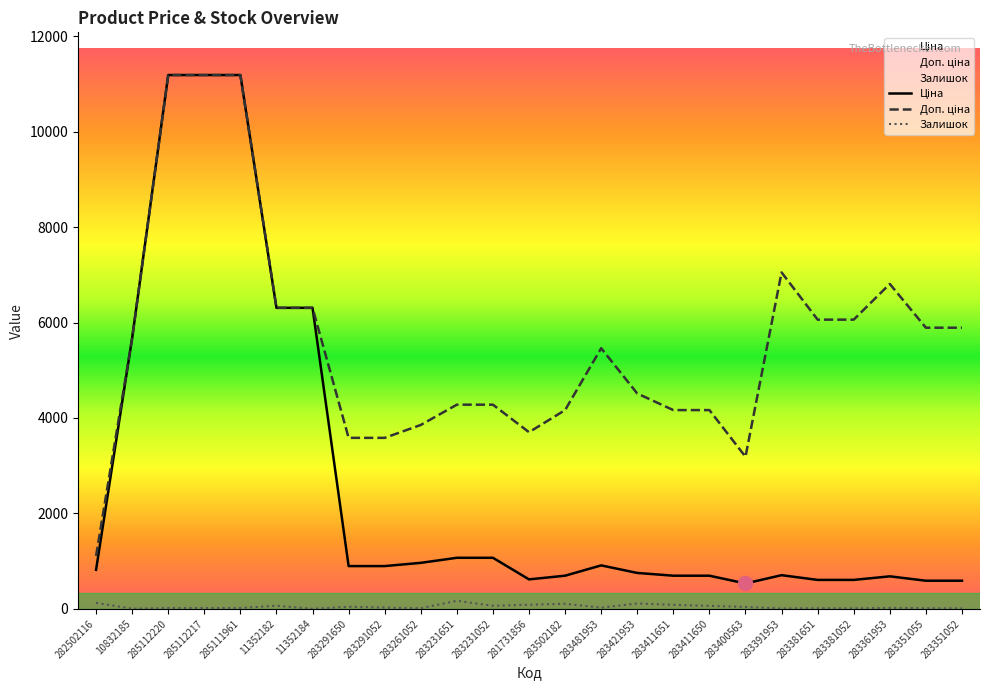

Is it true that Ціна equals 20090.8 at 285112220?

False